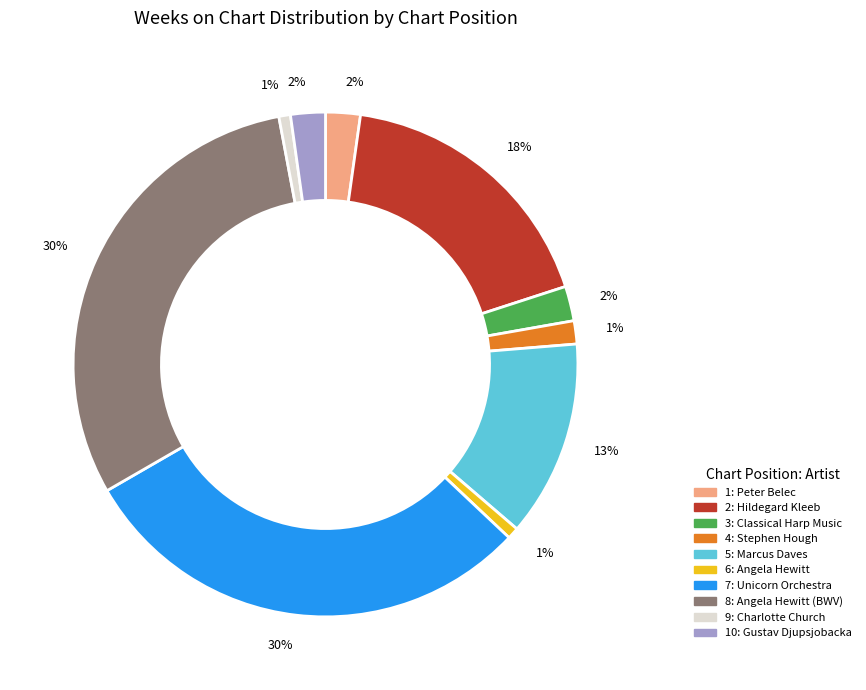

What percentage is the 5: Marcus Daves slice, to the nearest percent?

13%